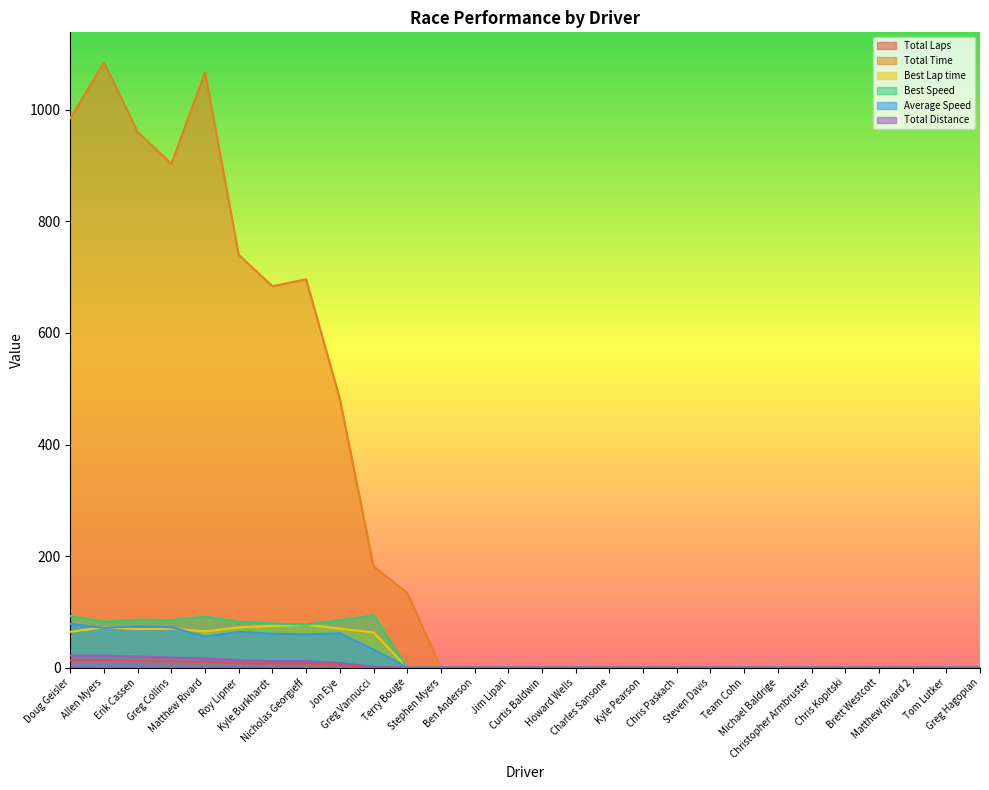

List the labels in order of Best Speed value, smallest first.

Terry Bouge, Stephen Myers, Ben Anderson, Jim Lipari, Curtis Baldwin, Howard Wells, Charles Sansone, Kyle Pearson, Chris Paskach, Steven Davis, Team Cohn, Michael Baldrige, Christopher Armbruster, Chris Kopitski, Brett Westcott, Matthew Rivard 2, Tom Lutker, Greg Hagopian, Nicholas Georgieff, Kyle Burkhardt, Allen Myers, Roy Lipner, Jon Eye, Greg Collins, Erik Cassen, Matthew Rivard, Doug Geisler, Greg Vannucci